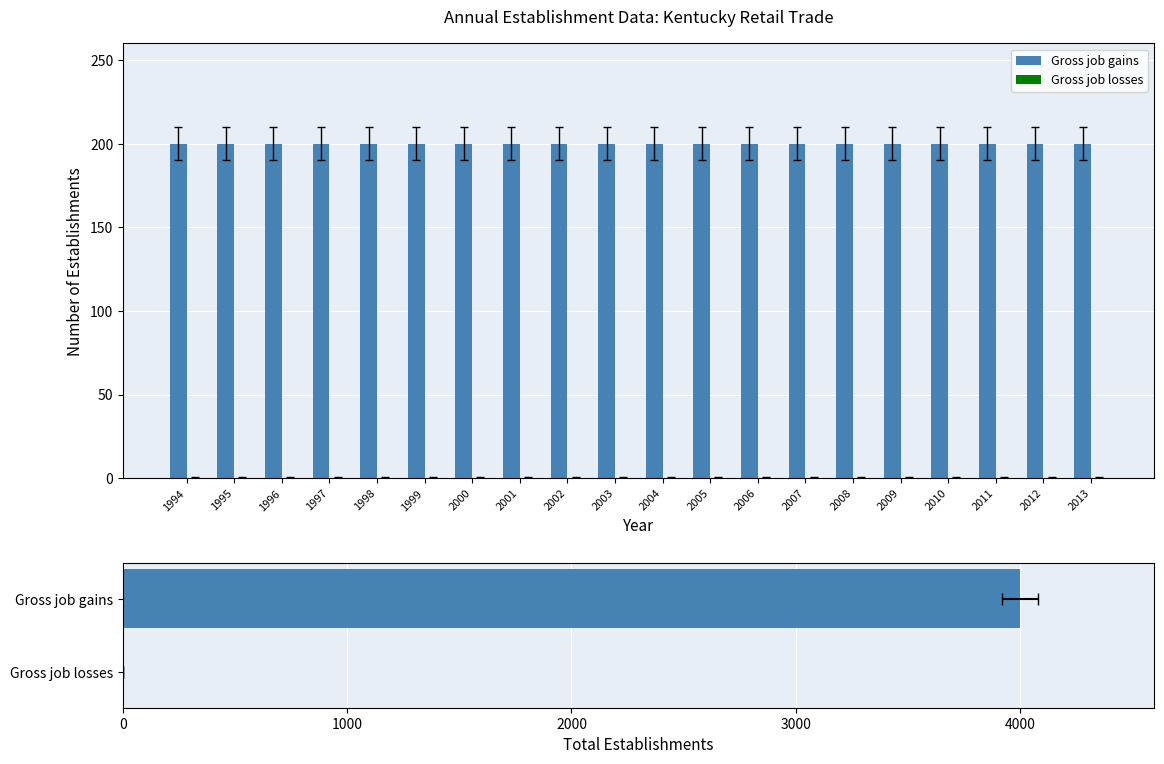

What are all the series names shown in the legend?

Gross job gains, Gross job losses